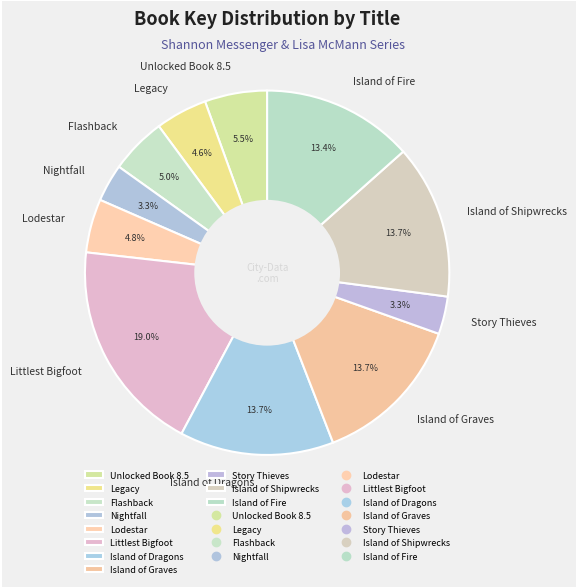

How many slices are in this pie chart?

11